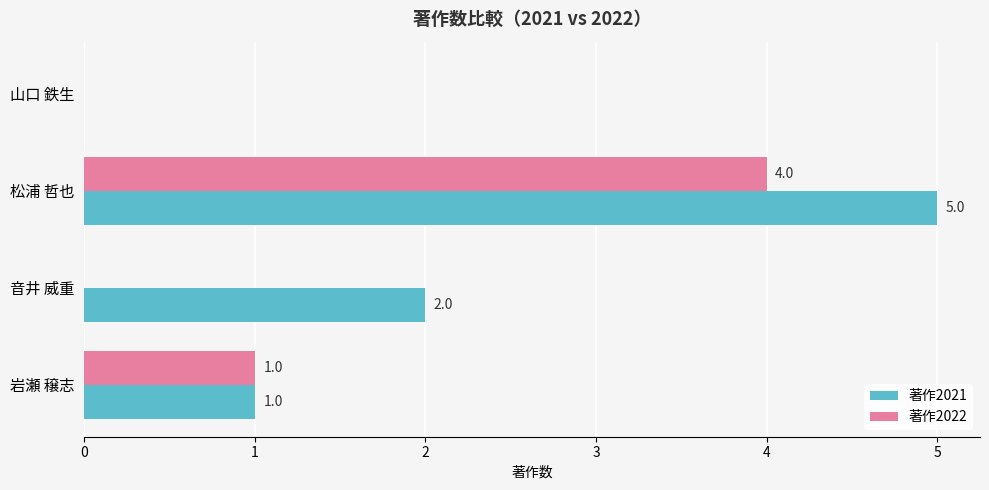

What is the greatest value displayed?

5